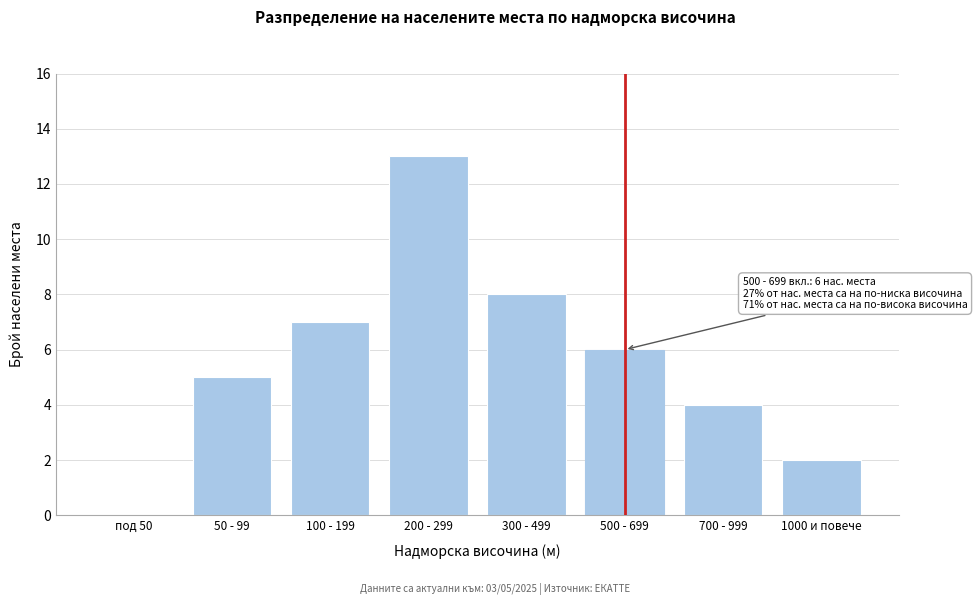

Reading left to right, list all the values displayed in this chart.

под 50=0	50 - 99=5	100 - 199=7	200 - 299=13	300 - 499=8	500 - 699=6	700 - 999=4	1000 и повече=2